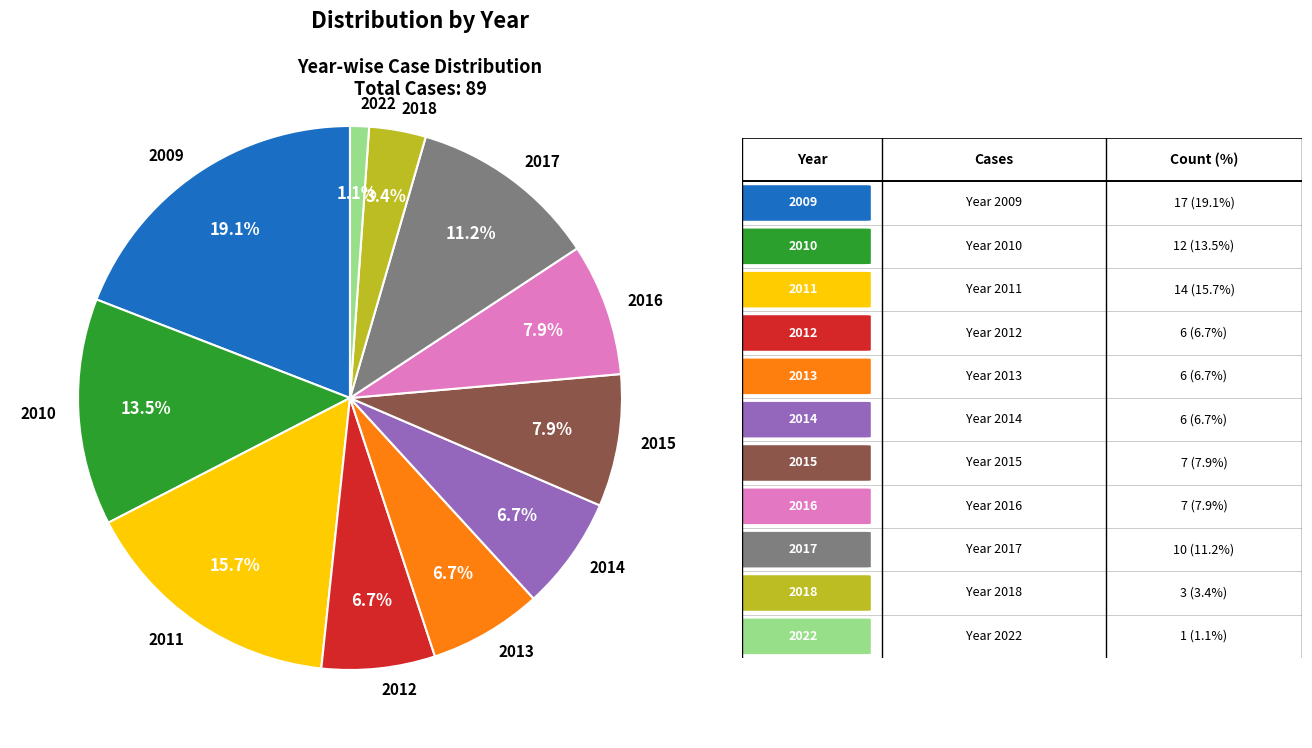

Does 2014 account for over 50% of the chart?

No